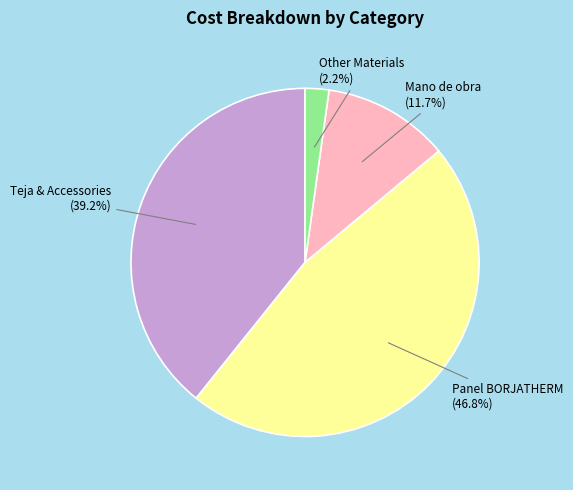

Does any single category account for the majority?

No